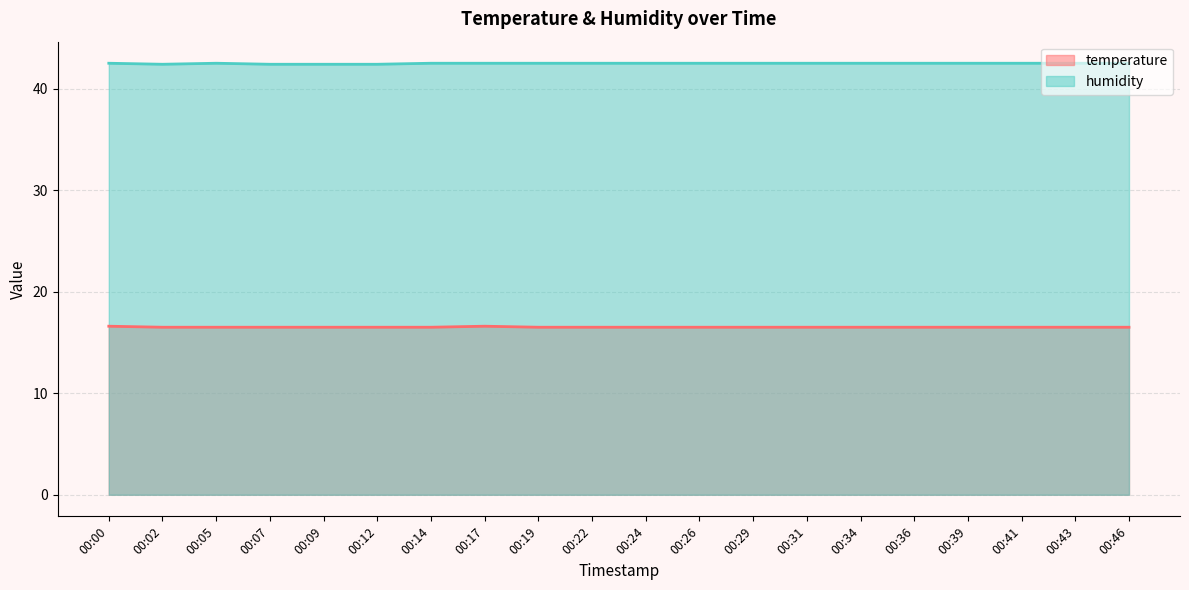

Which series has the largest range (max minus min)?

temperature